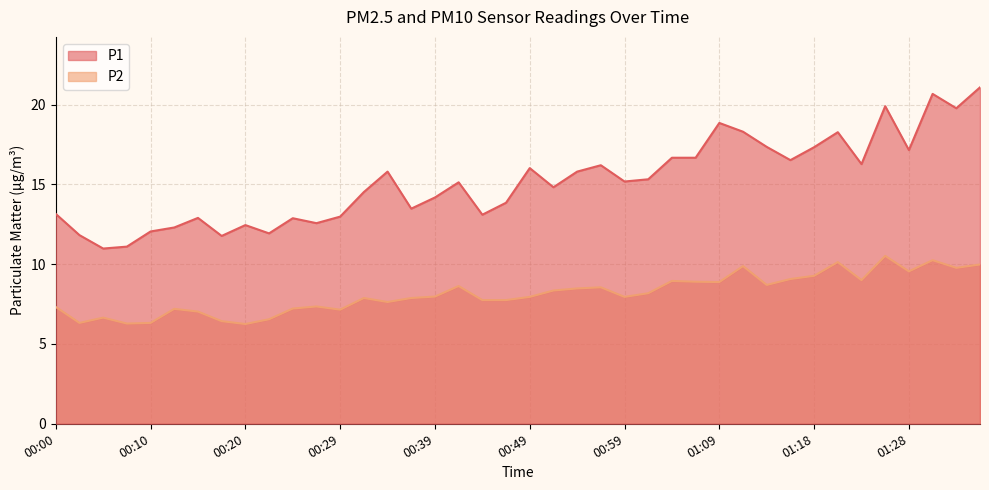

What is the difference between the highest and lowest values at 01:16?

7.4